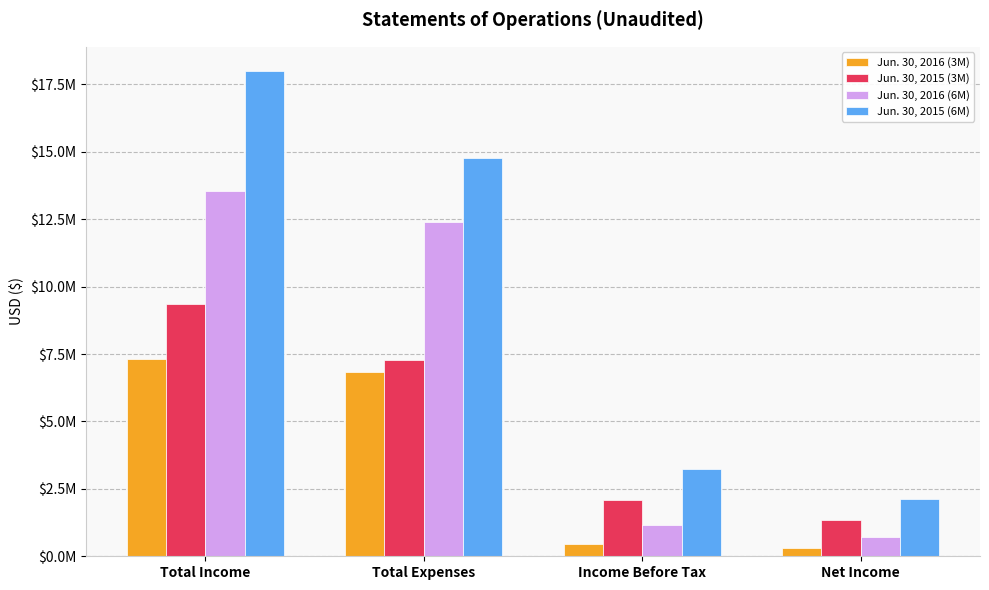

What are all the series names shown in the legend?

Jun. 30, 2016 (3M), Jun. 30, 2015 (3M), Jun. 30, 2016 (6M), Jun. 30, 2015 (6M)